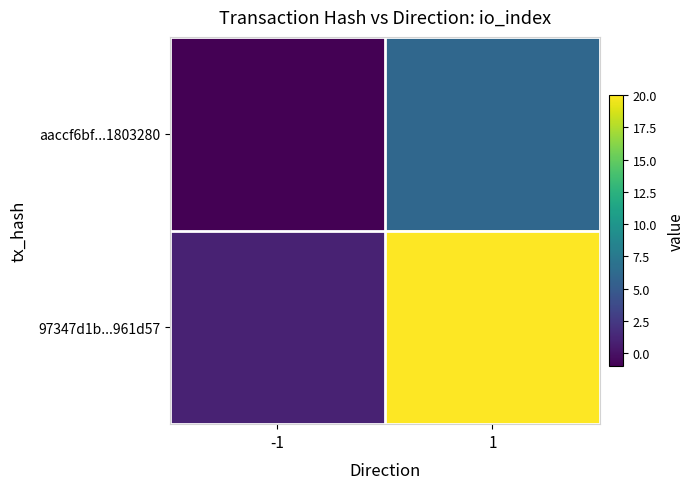

At how many categories does at least one series exceed 9?

1